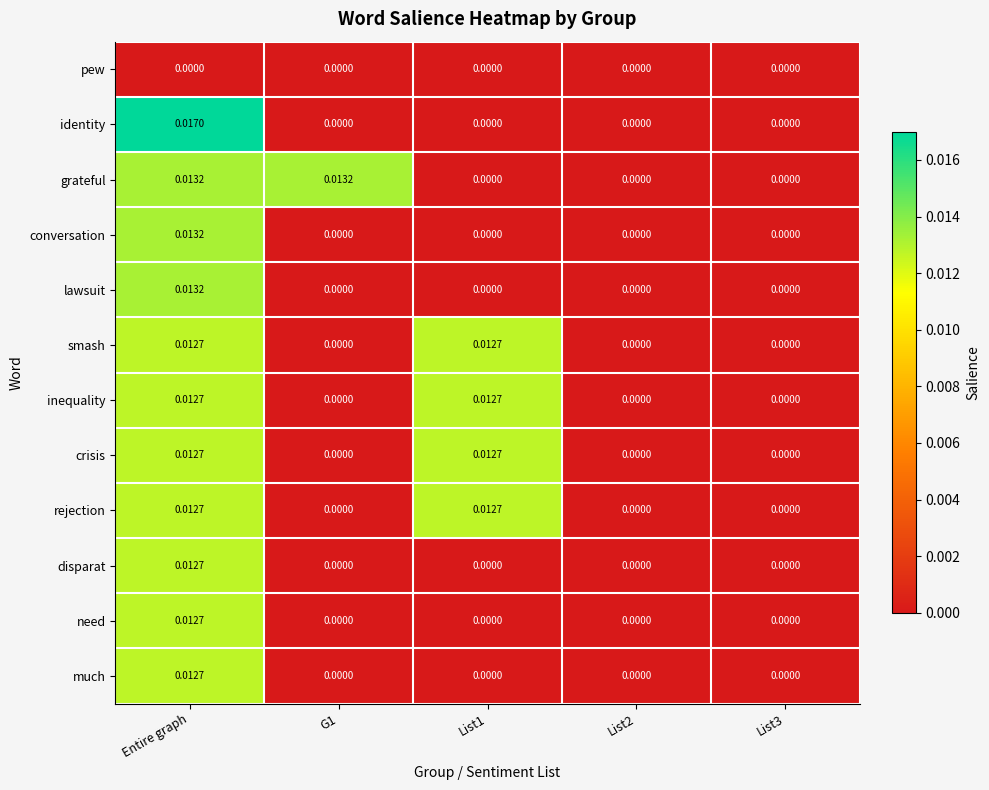

Between G1 and List1, which series saw the biggest shift?

grateful